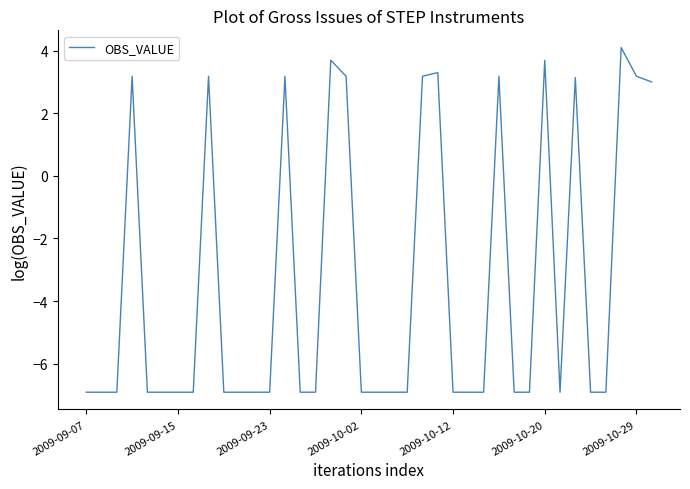

What is the smallest value displayed?

-6.9